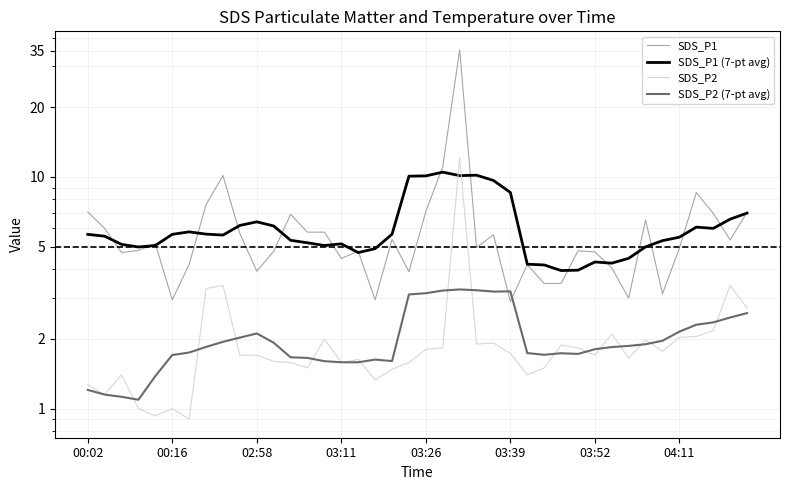

Rank the series at 33 from lowest to highest value.

SDS_P2 (7-pt avg), SDS_P2, SDS_P1 (7-pt avg), SDS_P1